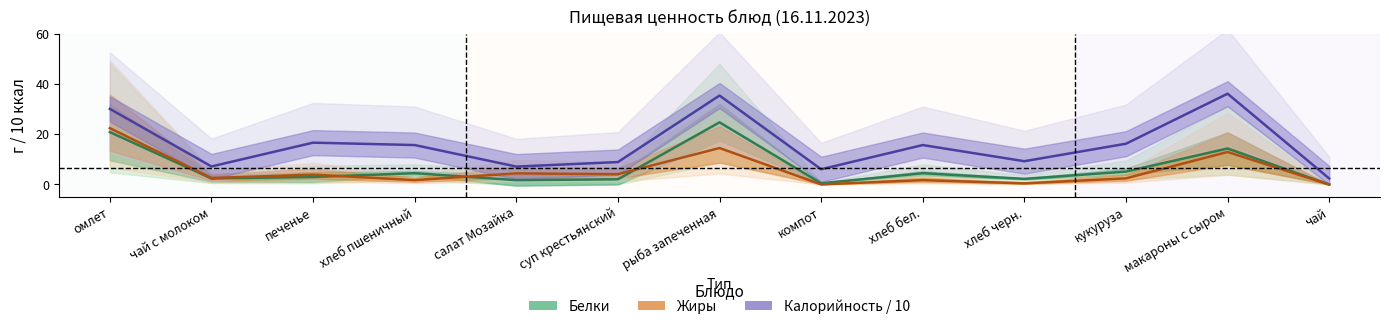

Between чай с молоком and хлеб пшеничный, which is larger?

хлеб пшеничный